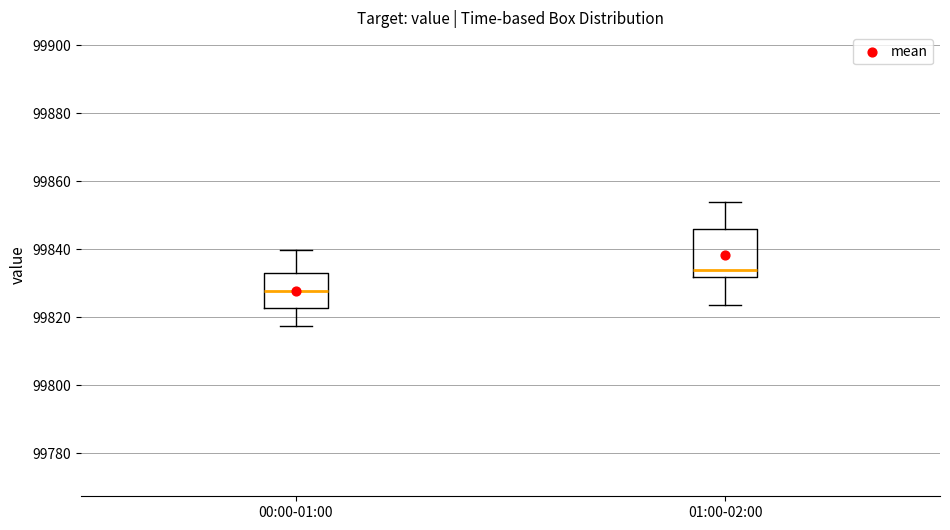

Reading left to right, transcribe this box plot: for each box, give where its median line is, the range the box spans, and where its two whiskers end, as read against the y-axis. The values are not printed on the chart, so give them approximately, as read against the axis.

00:00-01:00: median 99828, box 99822 to 99832, whiskers 99818 to 99840
01:00-02:00: median 99834, box 99832 to 99846, whiskers 99824 to 99854